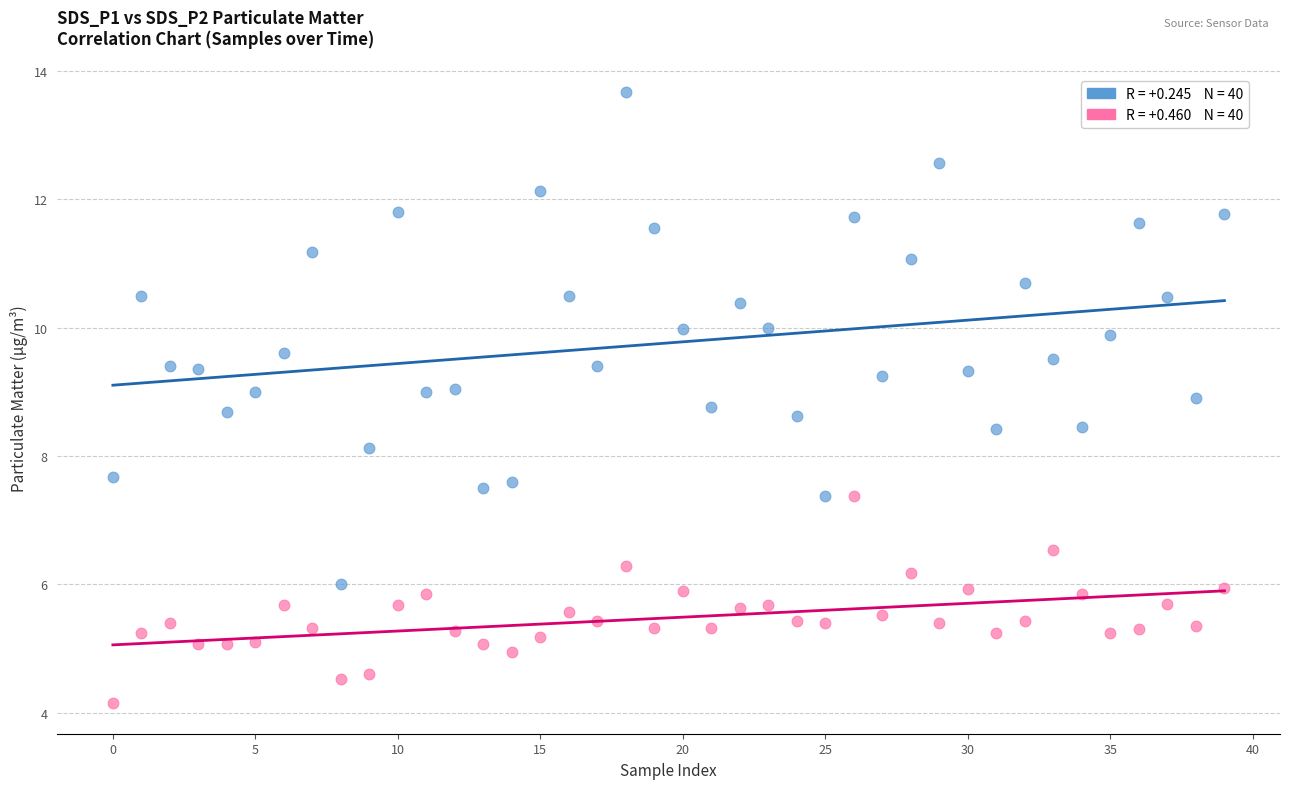

Across all series, what Y value is closest to 8?

8.1